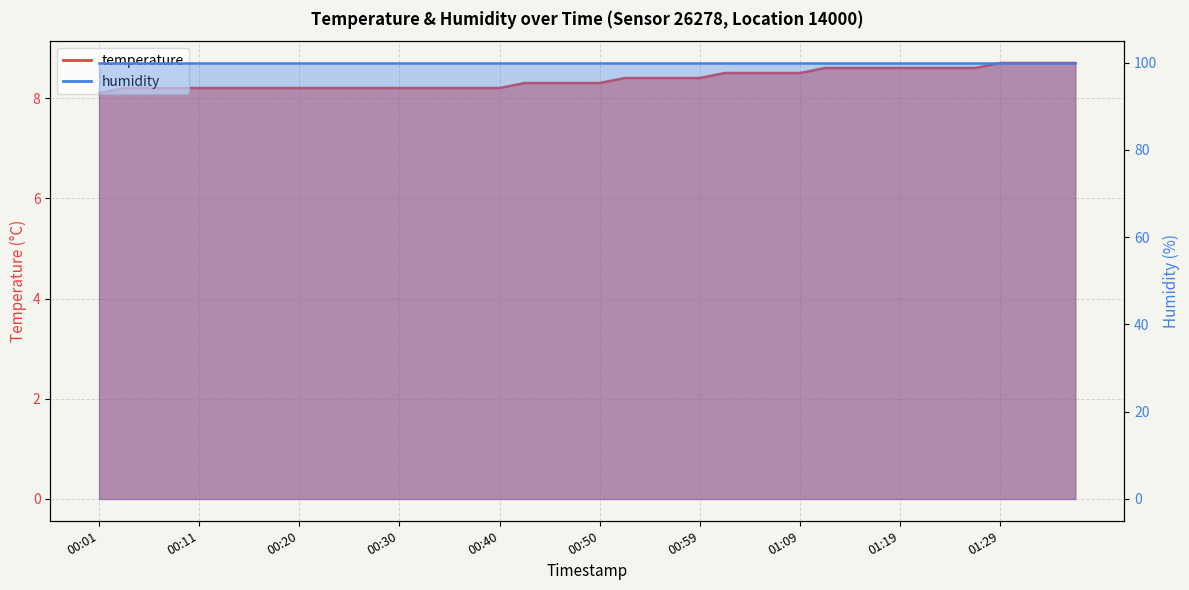

What is the smallest value displayed?

8.1